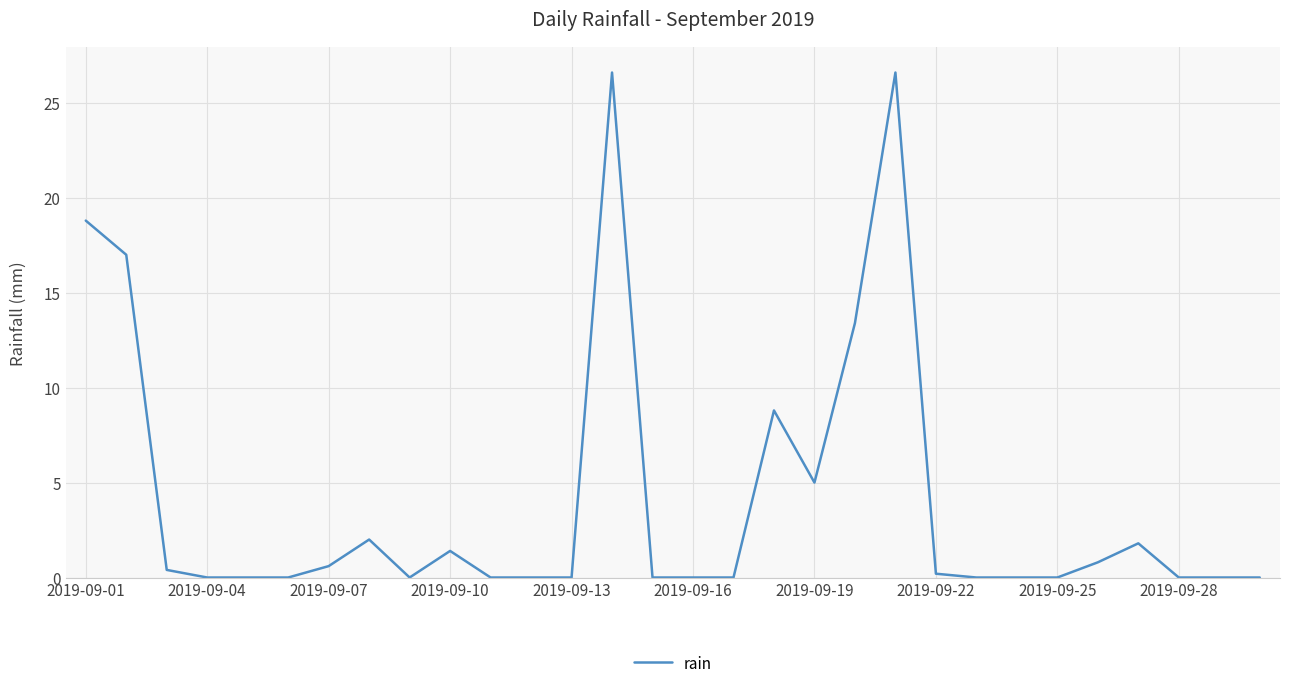

Is this an area chart (filled region under the line)?

No